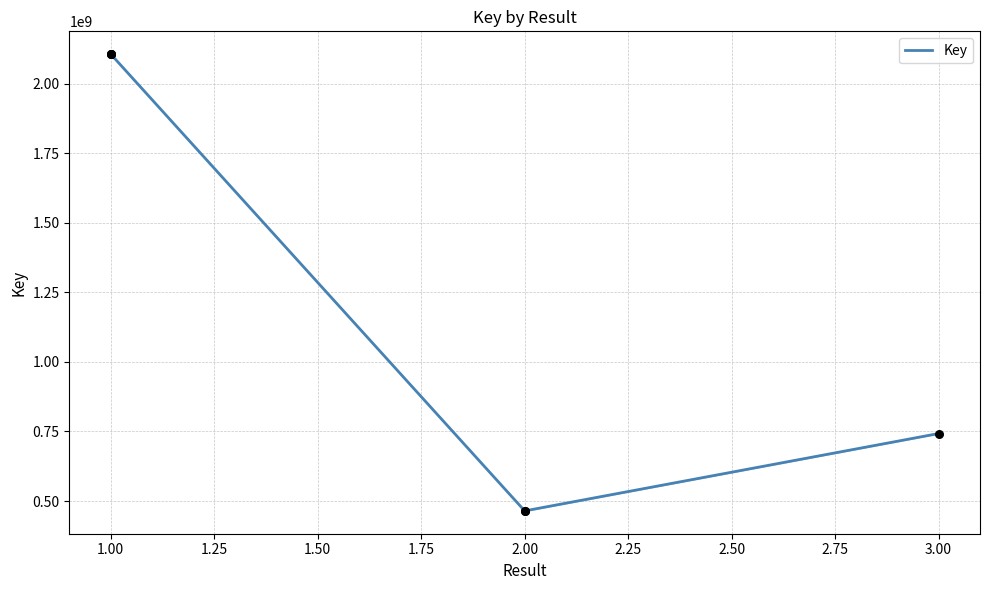

Which has a higher value, 3.00 or 2.00?

3.00